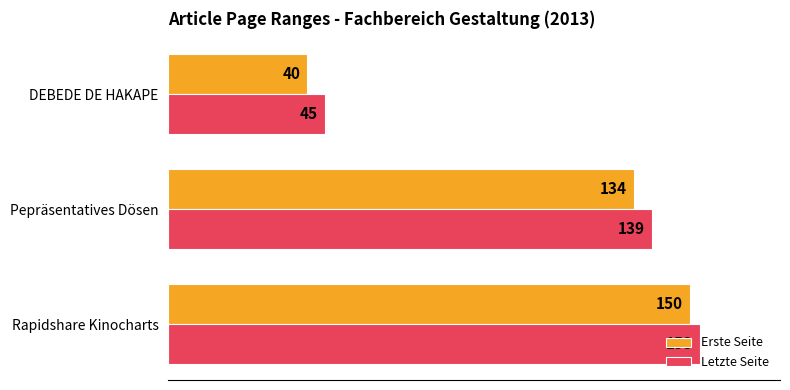

What is the minimum value for Erste Seite?

40